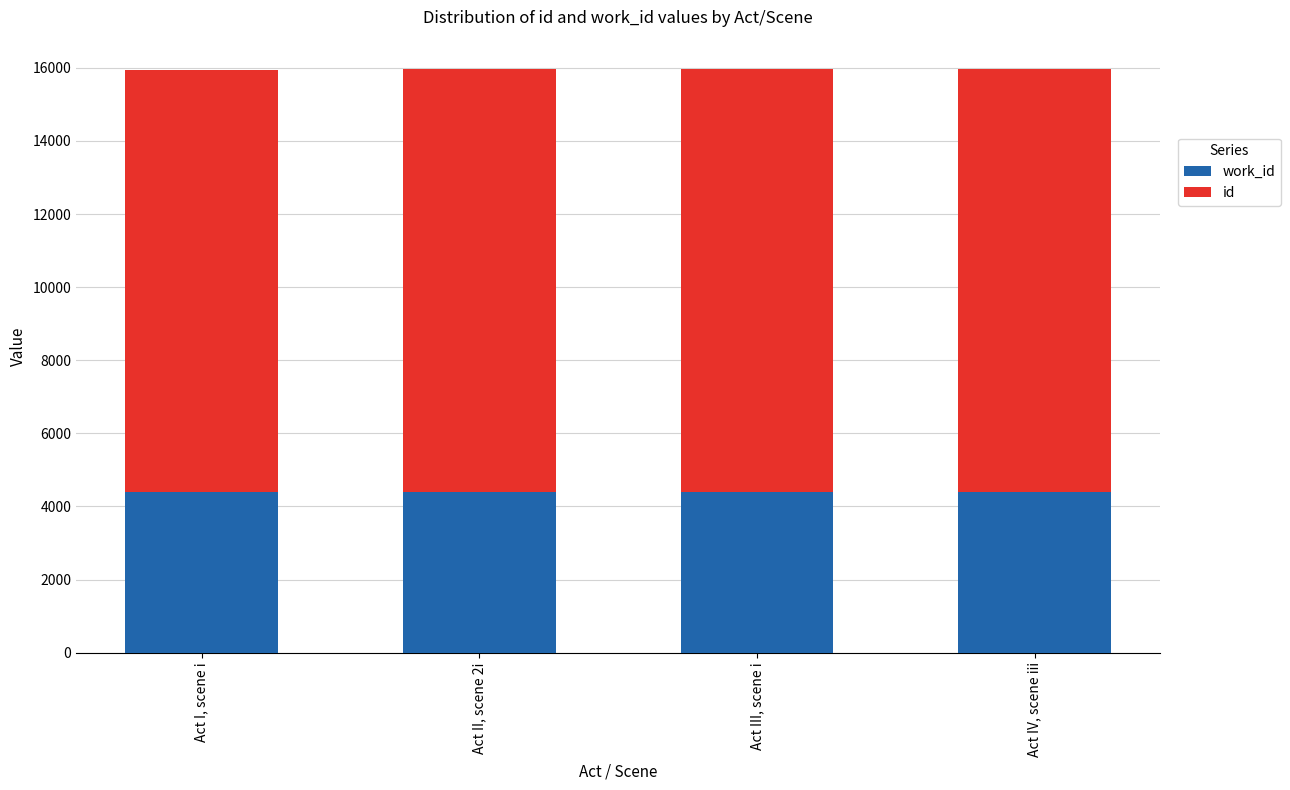

Are the bars grouped side by side (vs. stacked)?

No